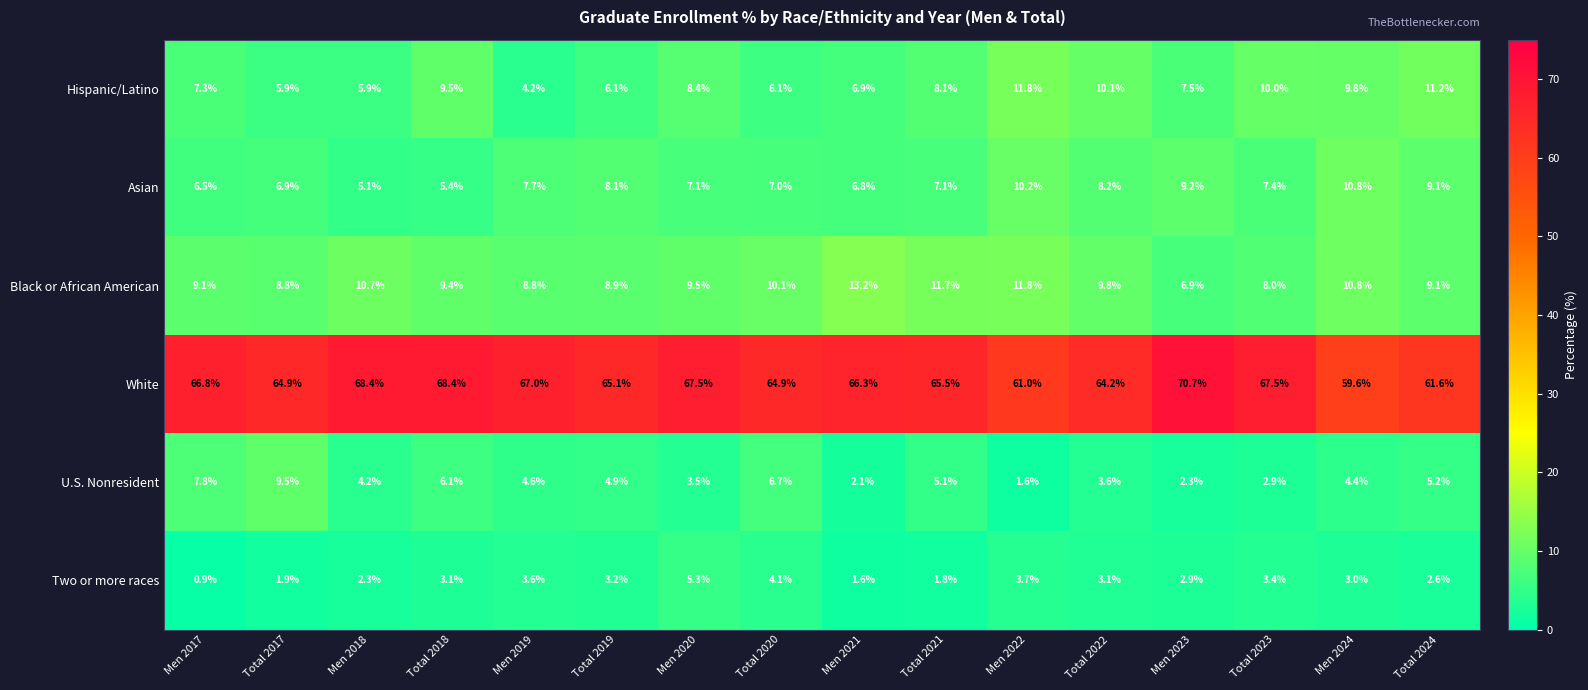

Where is Black or African American nearest to the value 10?

Total 2020